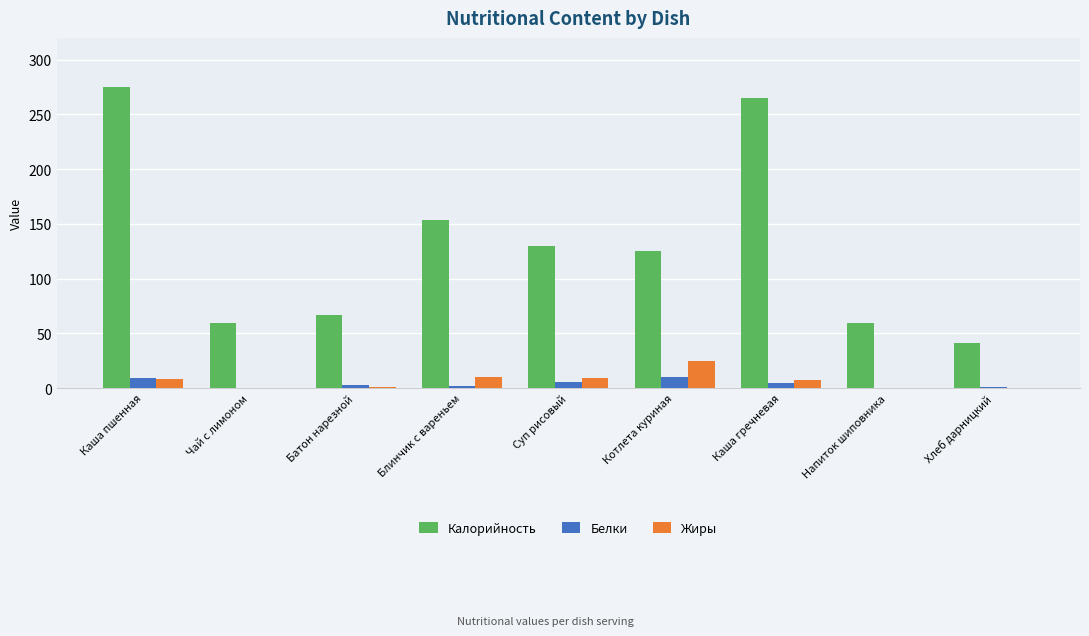

The value of Белки at Блинчик с вареньем is 1.9. True or false?

True